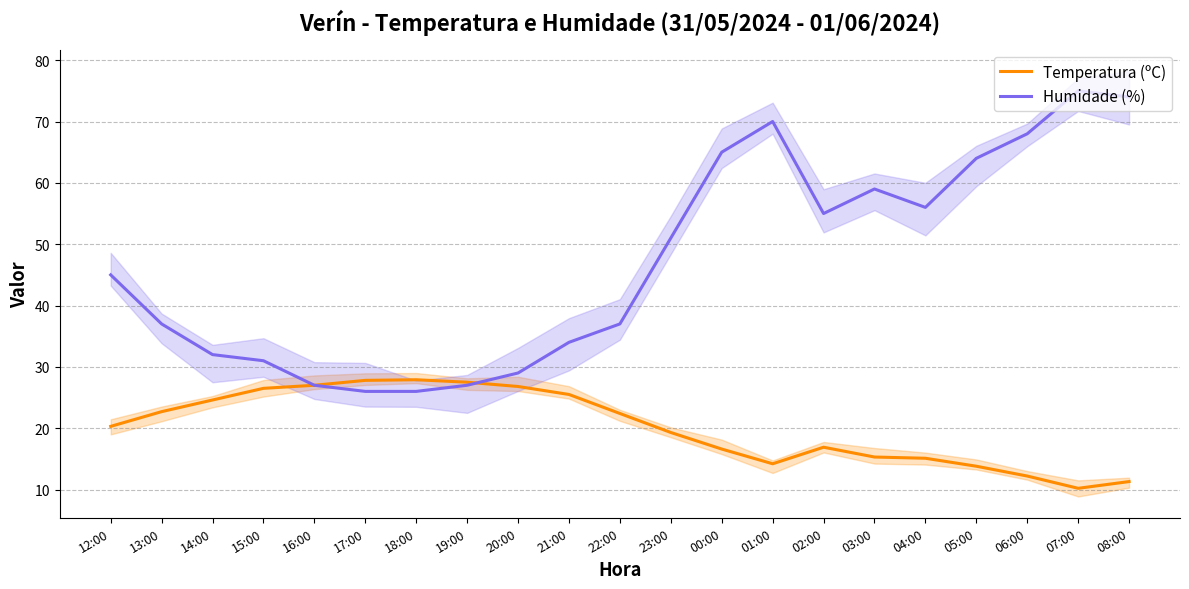

List the series in order of their peak value, highest first.

Humidade (%), Temperatura (ºC)